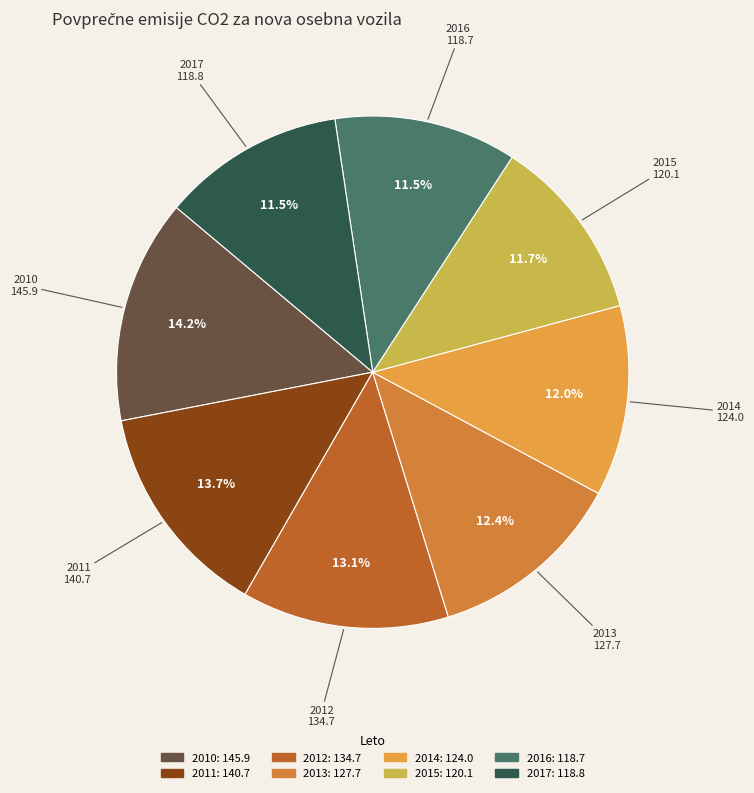

Is there any slice that represents more than half of the pie?

No